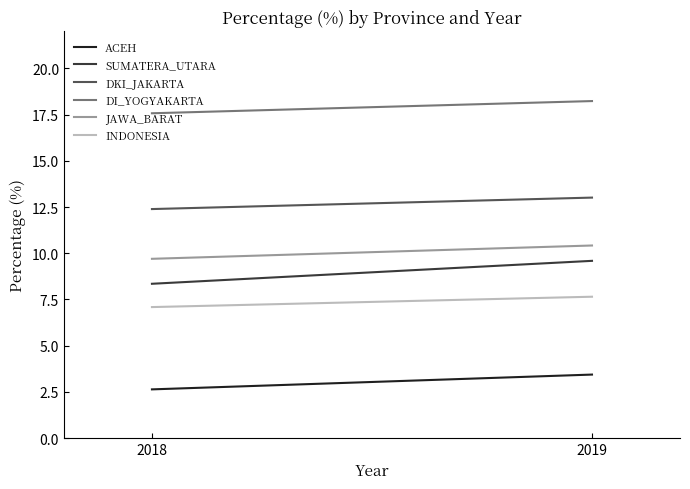

The DI_YOGYAKARTA series shows 23.7 at 2018. True or false?

False